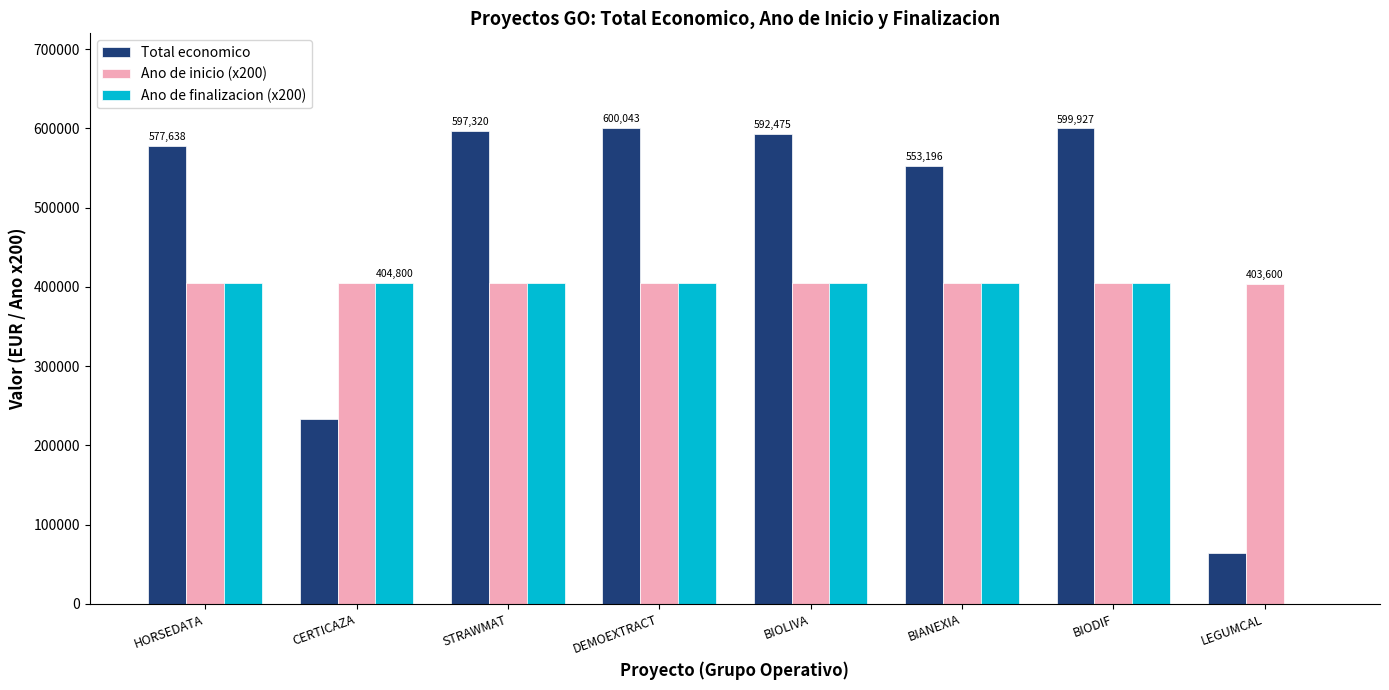

What is the total value across all series at CERTICAZA?

1041983